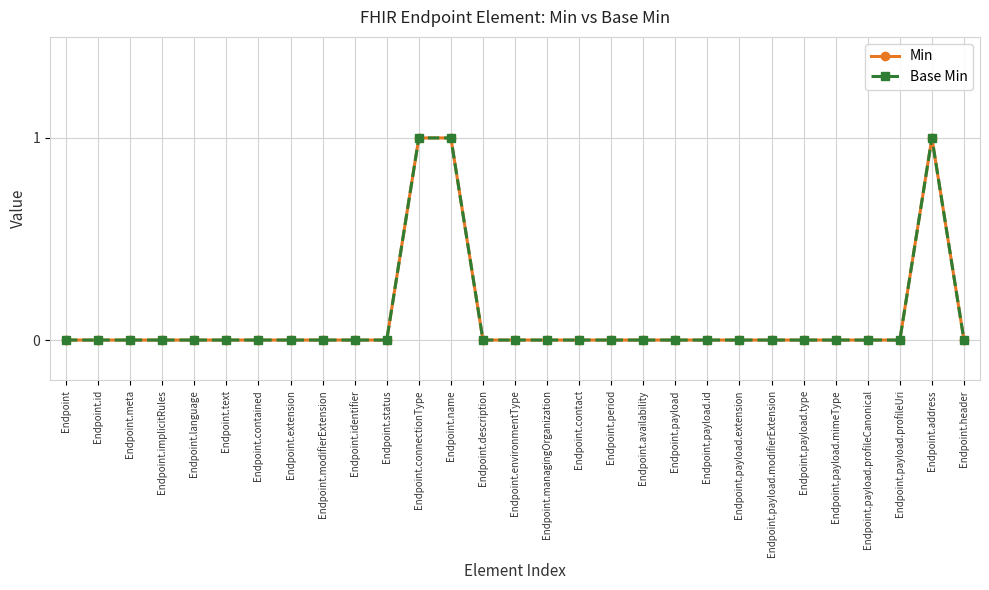

Is this an area chart (filled region under the line)?

No